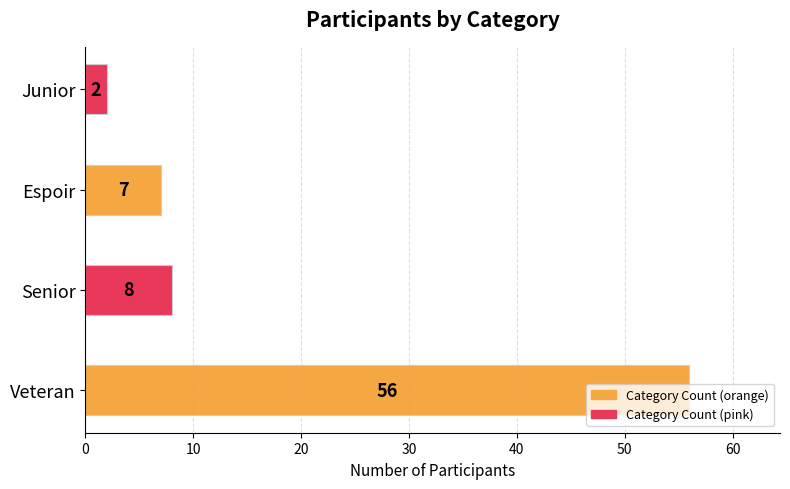

Rank the categories by value from highest to lowest.

Veteran, Senior, Espoir, Junior